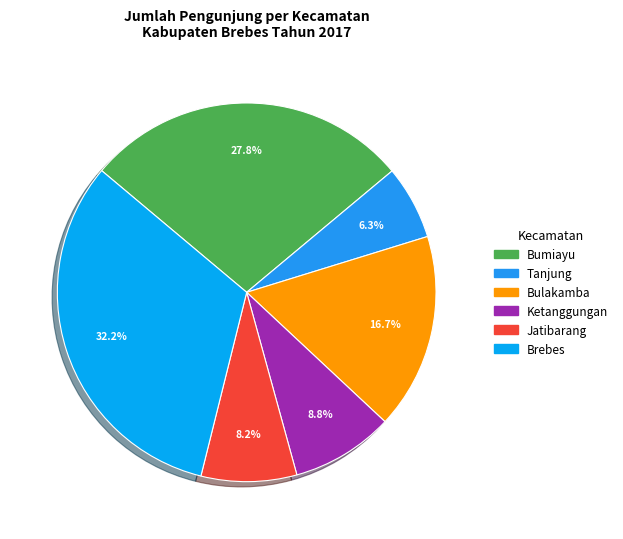

To the nearest percent, what is the difference between the largest and smallest slice percentages?

26%